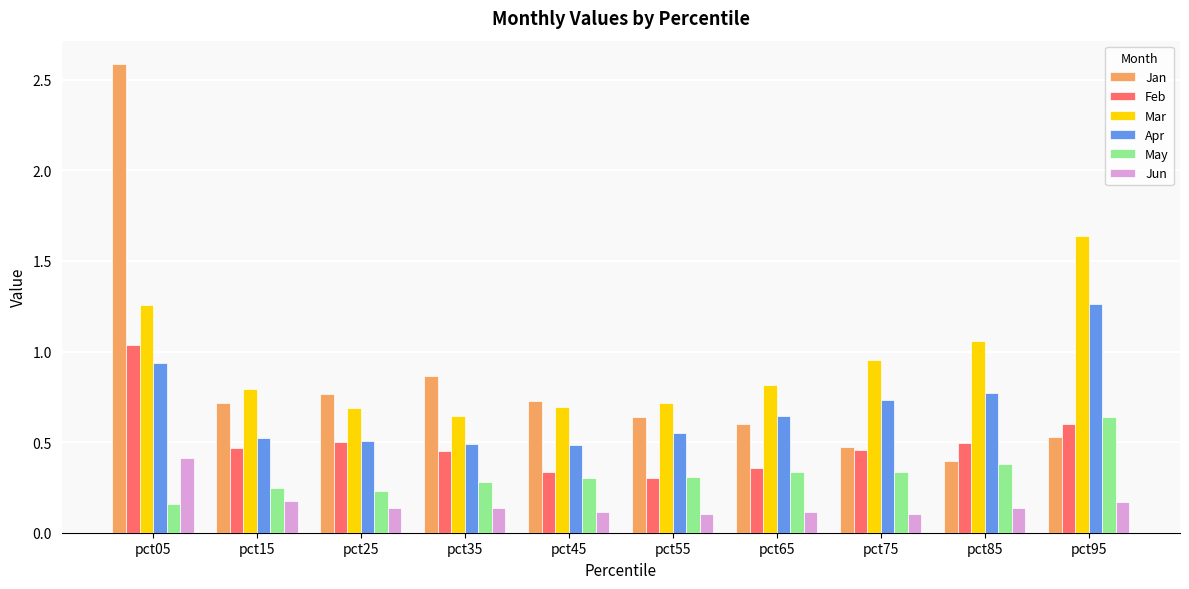

Which series has the largest range (max minus min)?

Jan